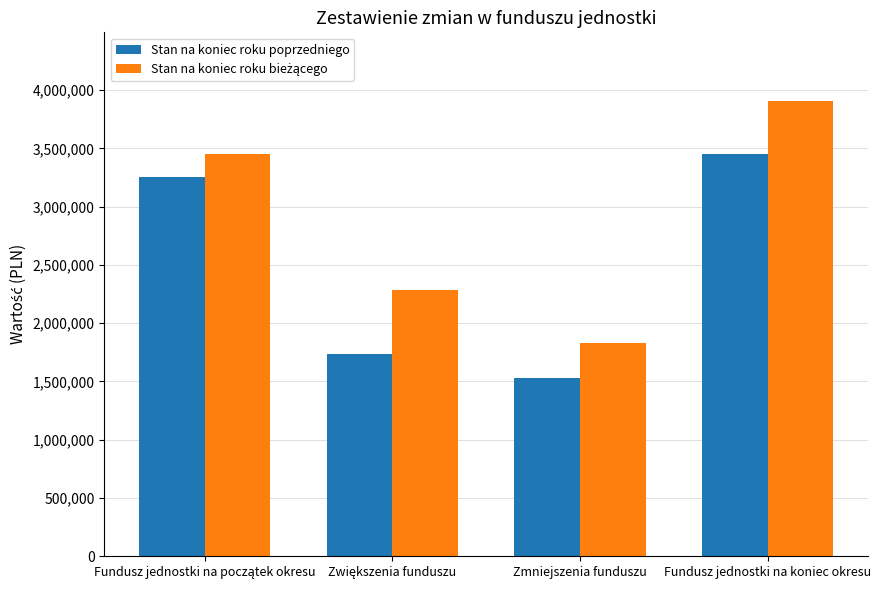

What is the maximum value shown in the chart?

3909809.2